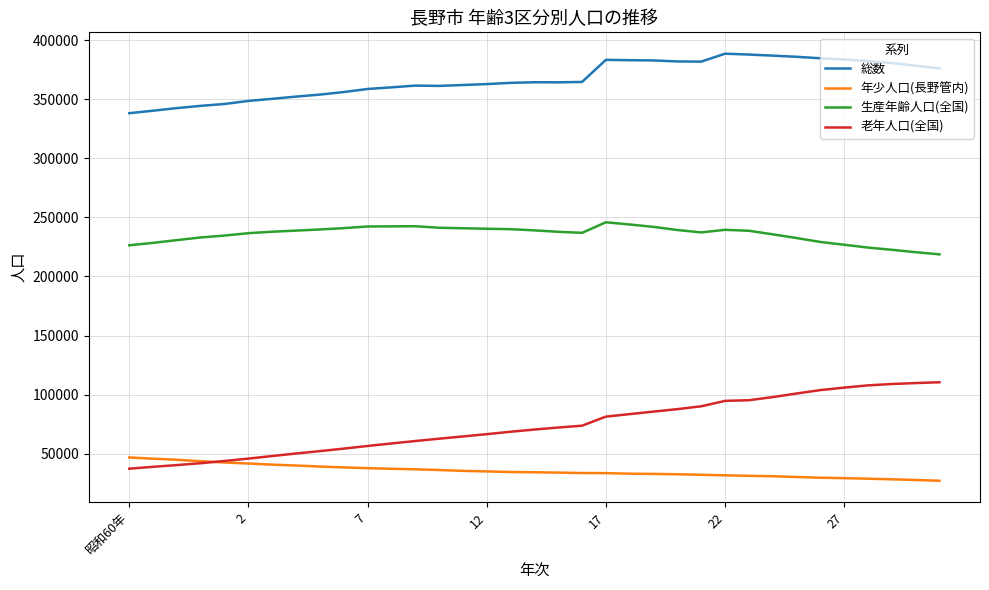

Which series has the widest spread of values?

老年人口(全国)